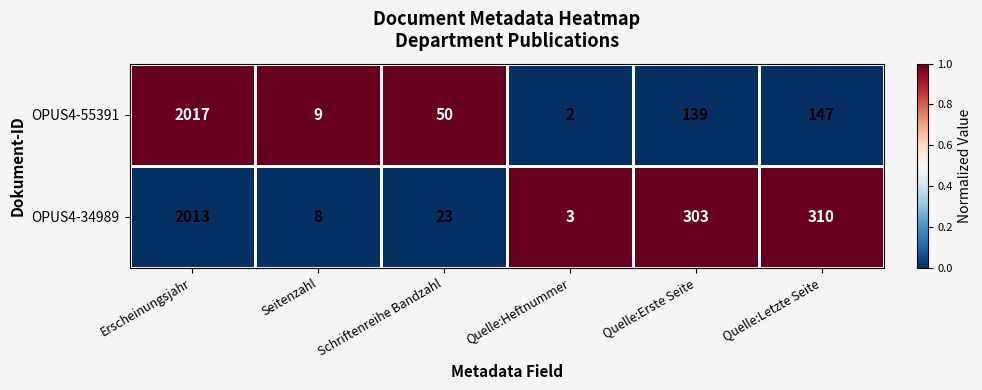

True or false: OPUS4-34989 has a value of 3 at Quelle:Heftnummer.

True